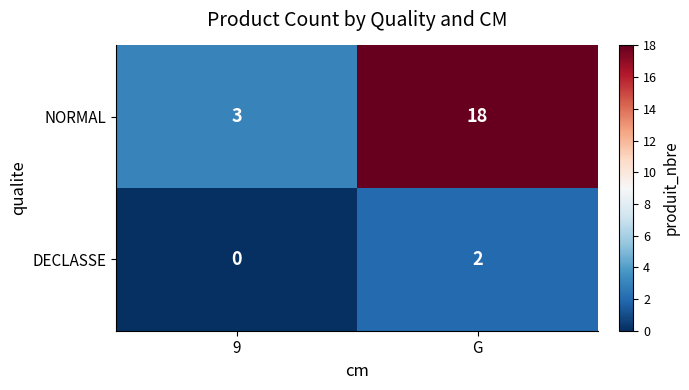

At which category is the sum across all series the highest?

G